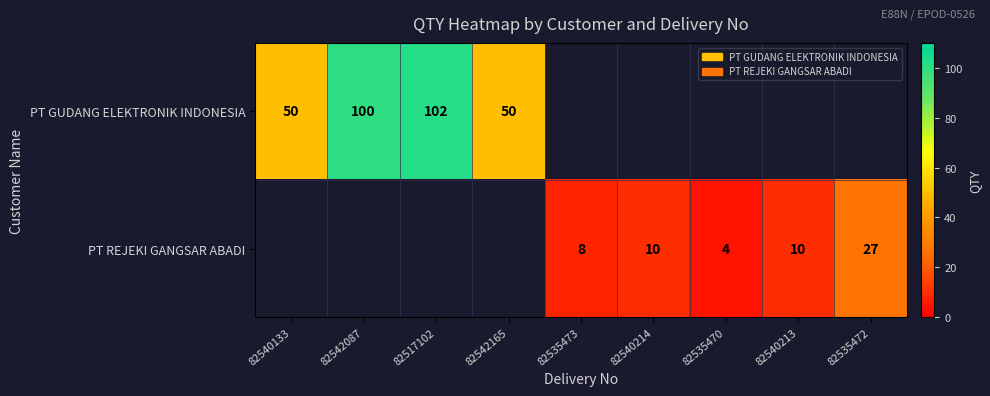

At which category does the chart reach its peak across all series?

82517102